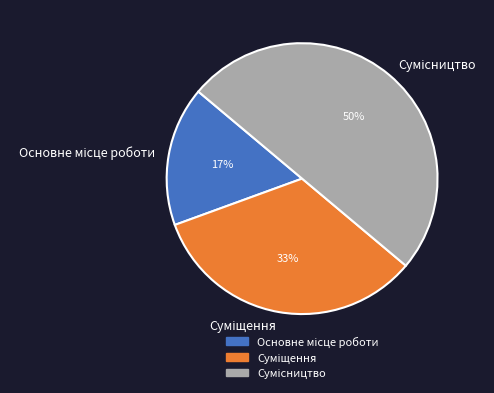

To the nearest percent, what is the average slice percentage?

33%